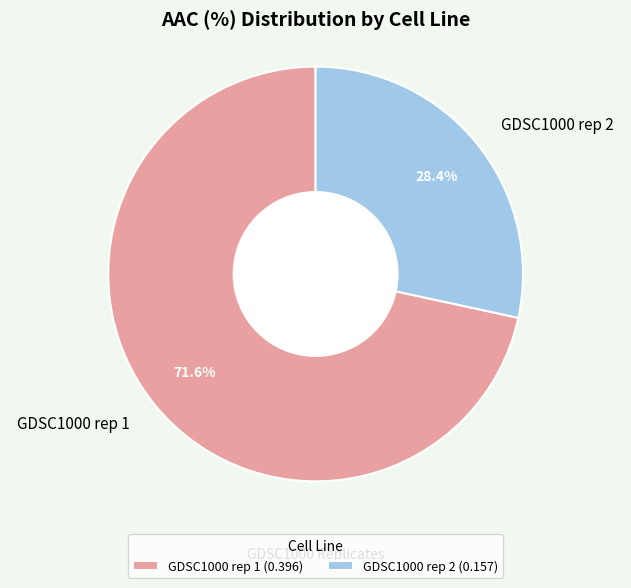

What portion of the pie excludes GDSC1000 rep 2?

71.6%